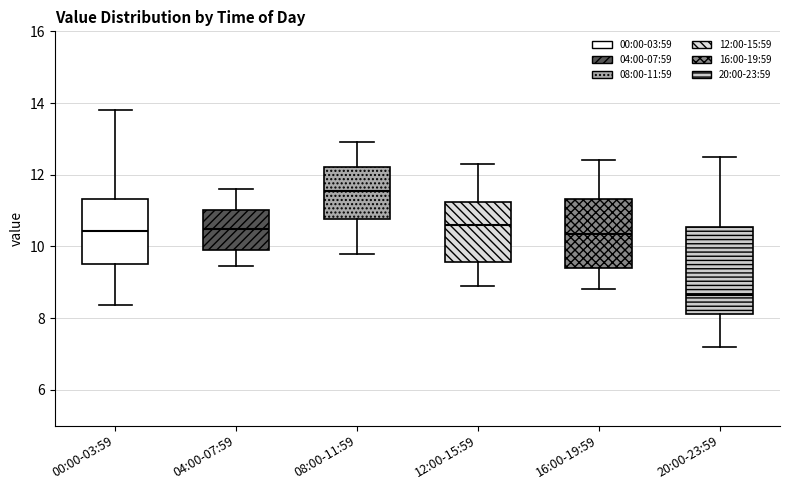

Reading left to right, transcribe this box plot: for each box, give where its median line is, the range the box spans, and where its two whiskers end, as read against the y-axis. The values are not printed on the chart, so give them approximately, as read against the axis.

00:00-03:59: median 10.4, box 9.6 to 11.4, whiskers 8.4 to 13.8
04:00-07:59: median 10.4, box 10.0 to 11.0, whiskers 9.4 to 11.6
08:00-11:59: median 11.6, box 10.8 to 12.2, whiskers 9.8 to 13.0
12:00-15:59: median 10.6, box 9.6 to 11.2, whiskers 9.0 to 12.4
16:00-19:59: median 10.4, box 9.4 to 11.4, whiskers 8.8 to 12.4
20:00-23:59: median 8.6, box 8.2 to 10.6, whiskers 7.2 to 12.6